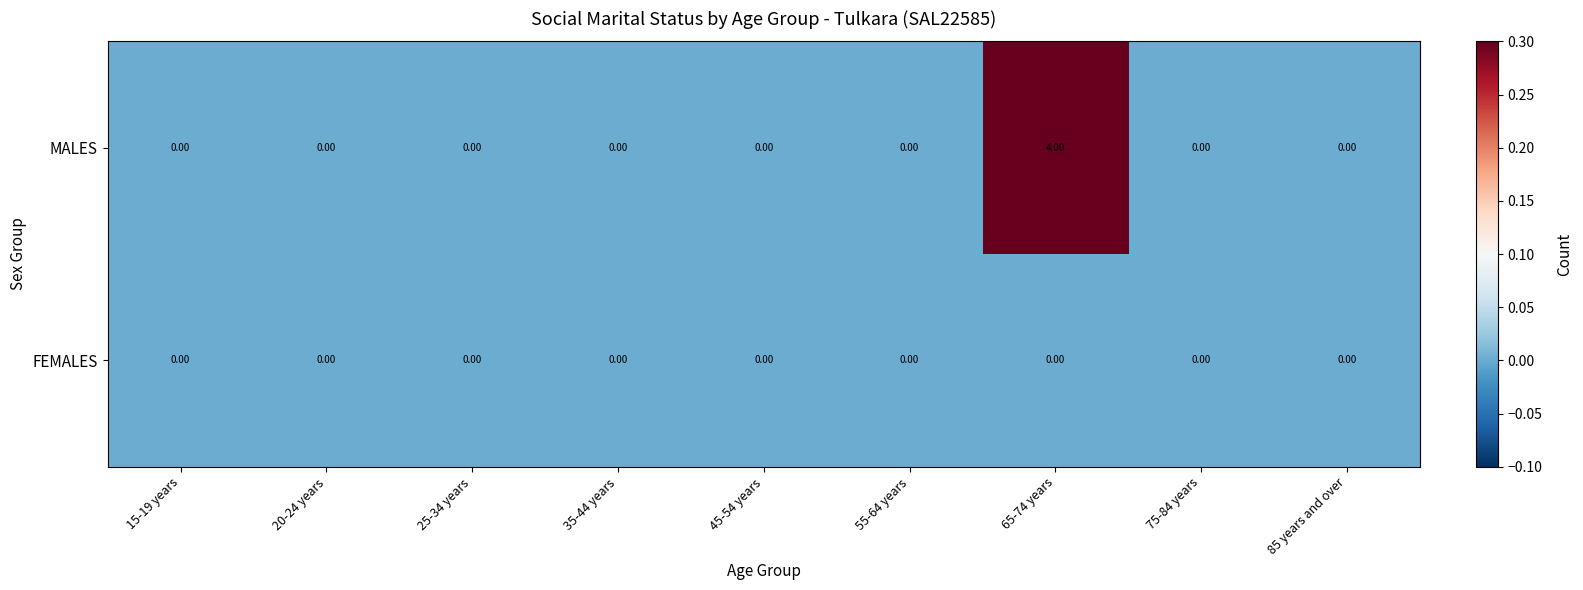

Which series has the largest range (max minus min)?

MALES